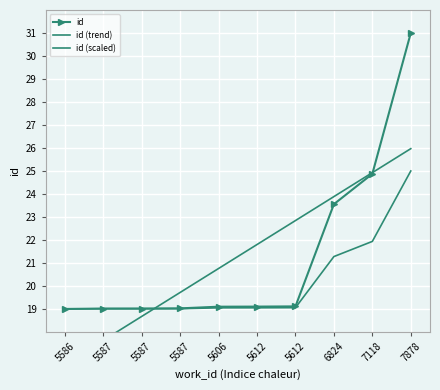

How many data points in id (trend) are less than 21?

5